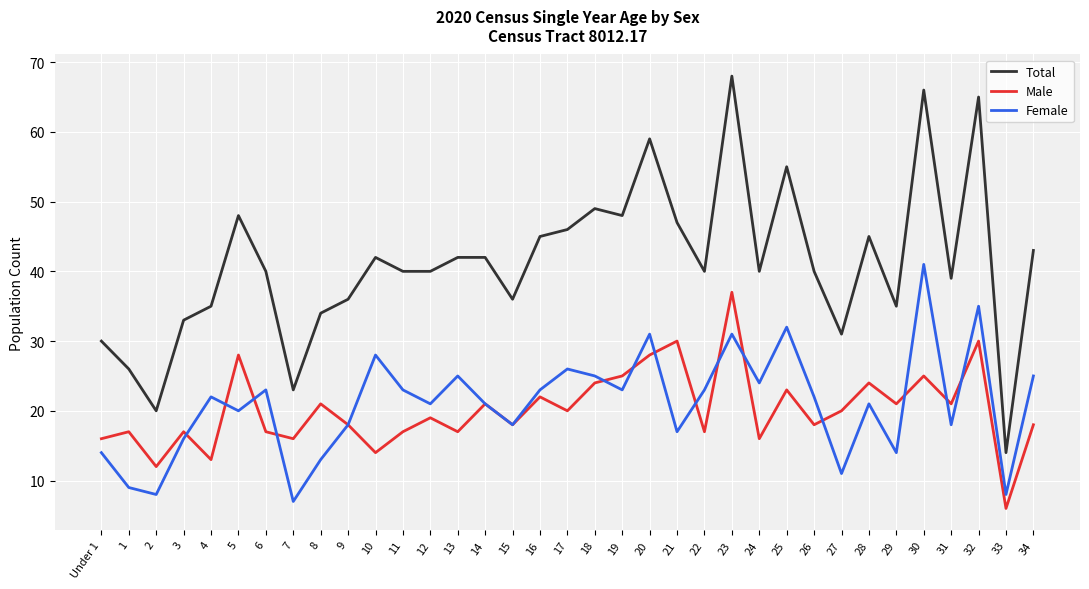

Reading left to right, transcribe all the data shown in this chart.

Total: 30	26	20	33	35	48	40	23	34	36	42	40	40	42	42	36	45	46	49	48	59	47	40	68	40	55	40	31	45	35	66	39	65	14	43
Male: 16	17	12	17	13	28	17	16	21	18	14	17	19	17	21	18	22	20	24	25	28	30	17	37	16	23	18	20	24	21	25	21	30	6	18
Female: 14	9	8	16	22	20	23	7	13	18	28	23	21	25	21	18	23	26	25	23	31	17	23	31	24	32	22	11	21	14	41	18	35	8	25